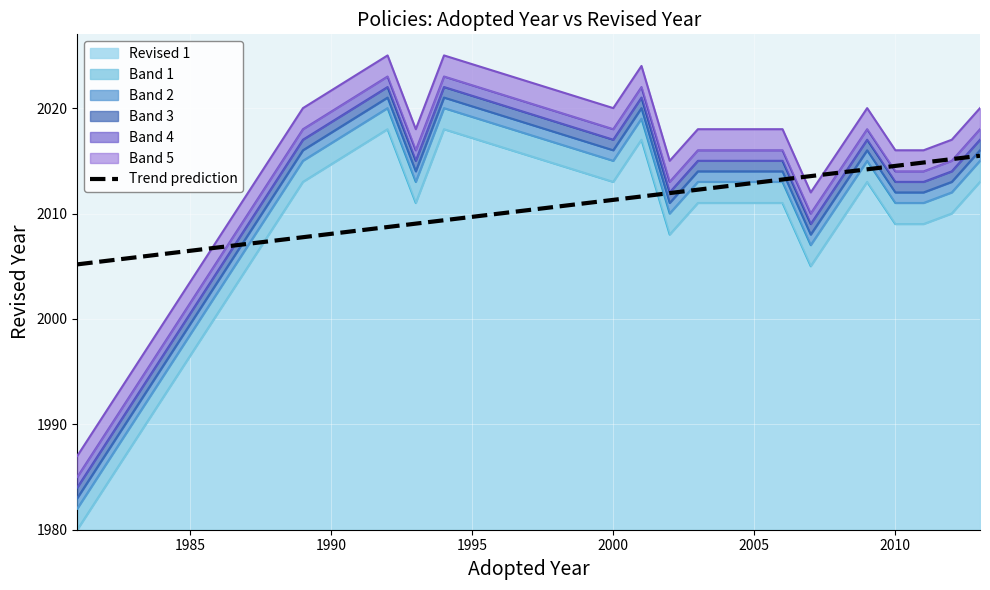

Reading left to right, extract all data points from this chart.

2005.2	2007.8	2008.7	2009.0	2009.4	2011.3	2011.6	2011.9	2012.3	2013.2	2013.5	2013.9	2014.2	2014.5	2014.8	2015.2	2015.5